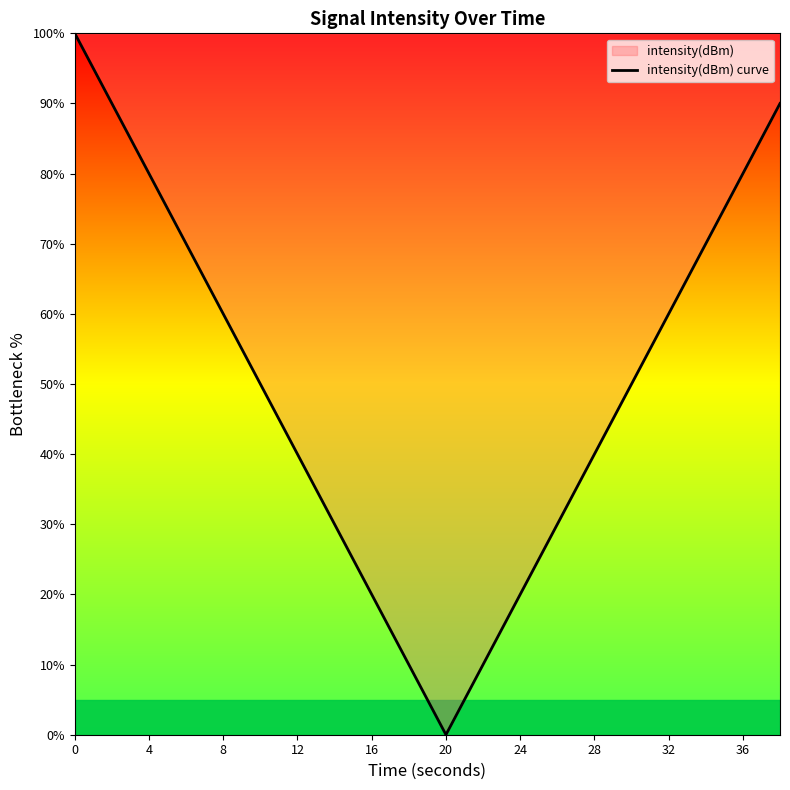

What is the label of the 18th point from the left?

17